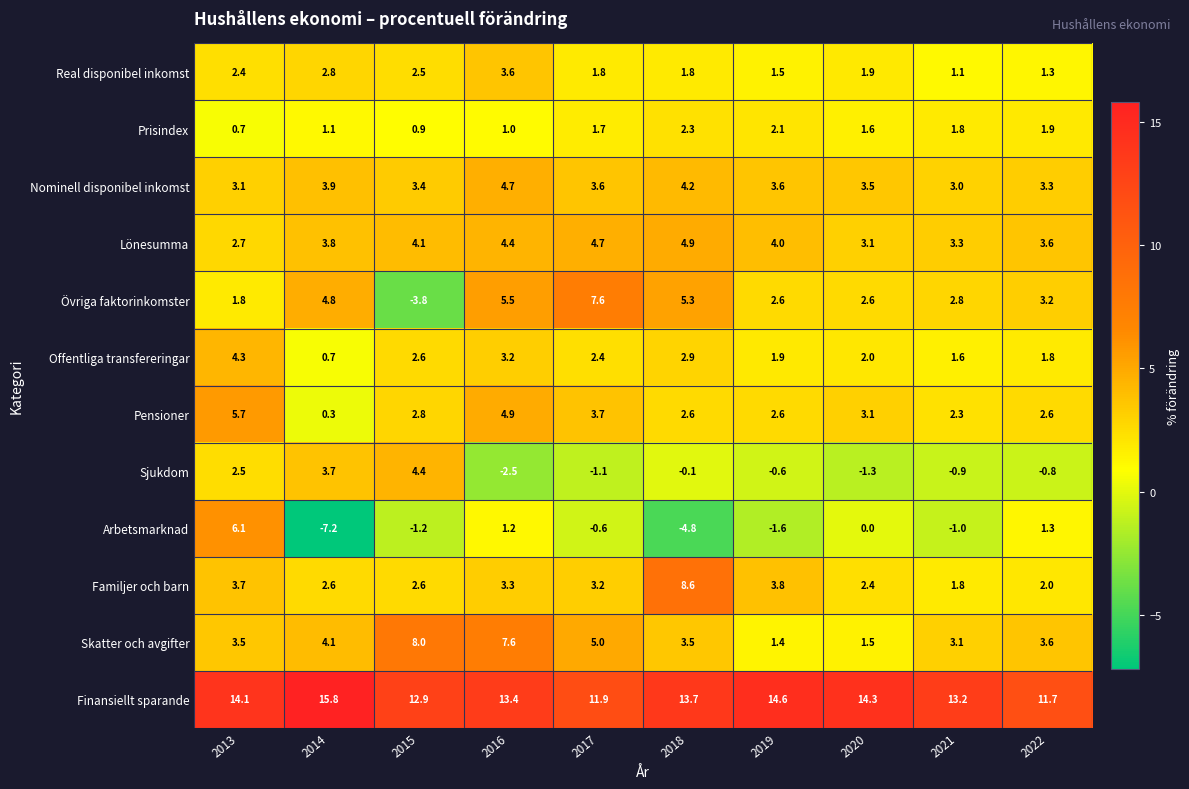

Which series has the largest total across all categories?

Finansiellt sparande